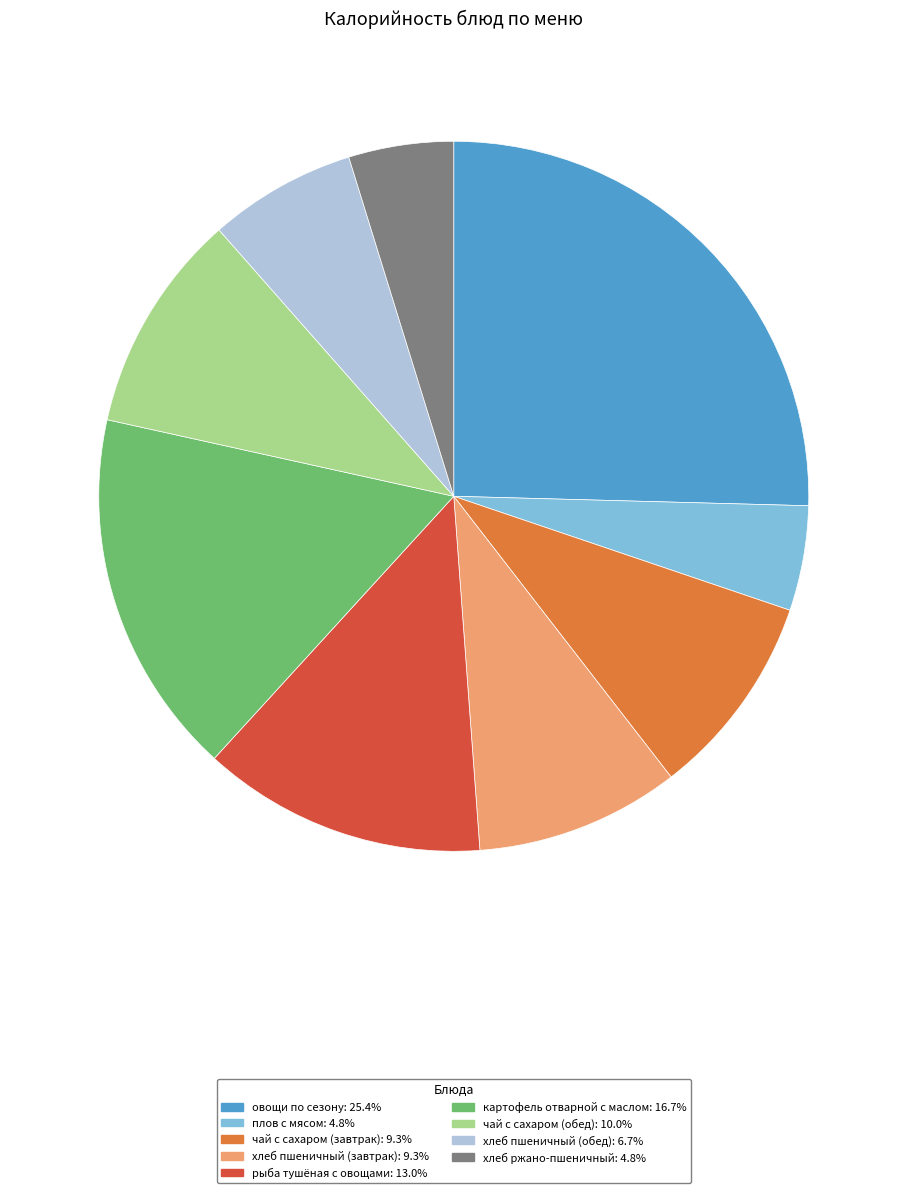

Between плов с мясом and рыба тушёная с овощами, which is larger?

рыба тушёная с овощами